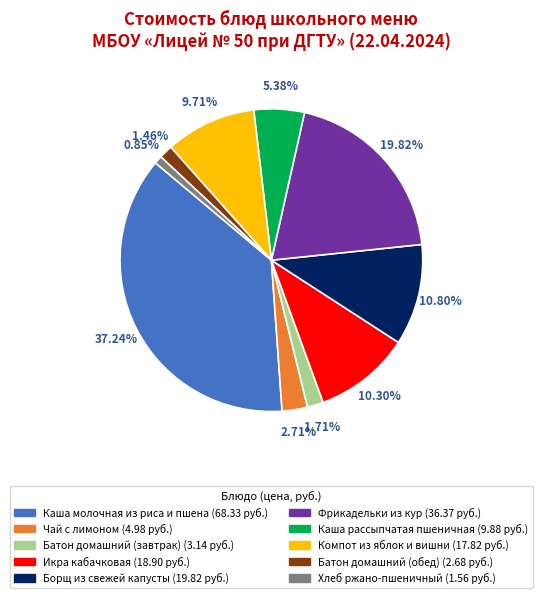

To the nearest percent, what is the difference between the largest and smallest slice percentages?

36%